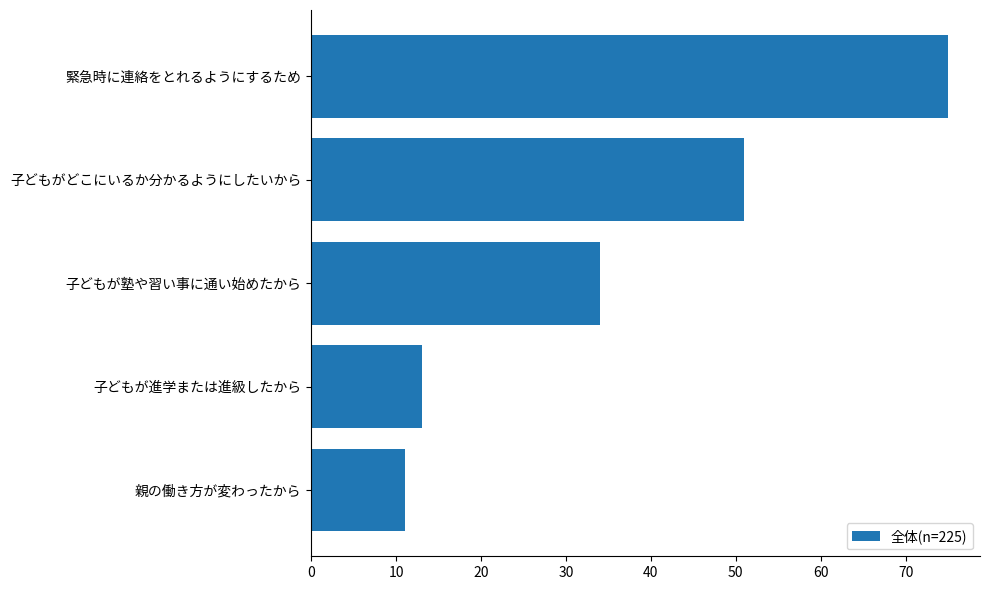

Reading top to bottom, what are all the values shown in this chart?

緊急時に連絡をとれるようにするため=75	子どもがどこにいるか分かるようにしたいから=51	子どもが塾や習い事に通い始めたから=34	子どもが進学または進級したから=13	親の働き方が変わったから=11